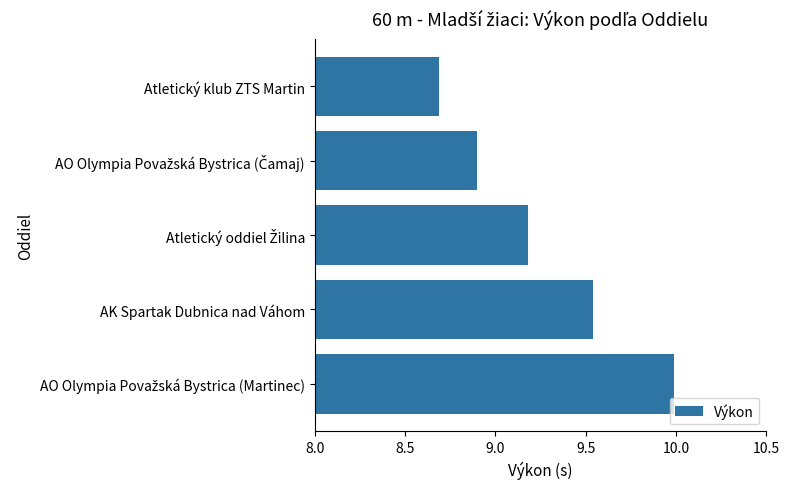

What is the difference between the maximum and minimum values?

1.3